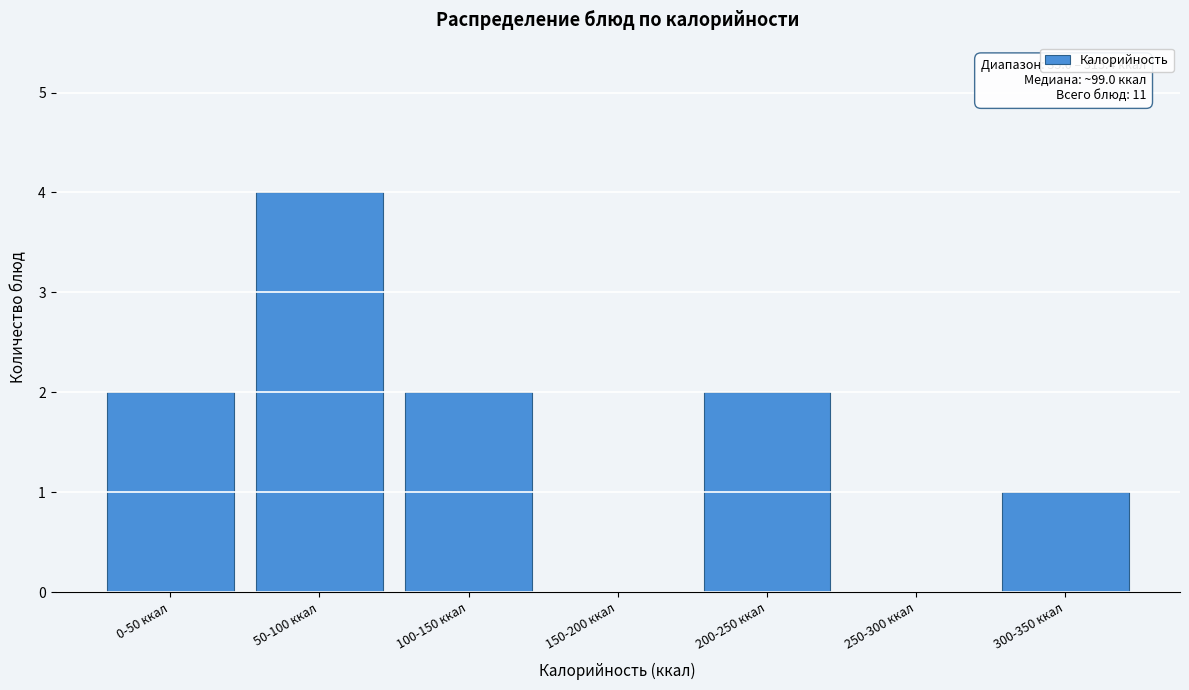

Reading left to right, transcribe all the data shown in this chart.

0-50 ккал=2	50-100 ккал=4	100-150 ккал=2	150-200 ккал=0	200-250 ккал=2	250-300 ккал=0	300-350 ккал=1